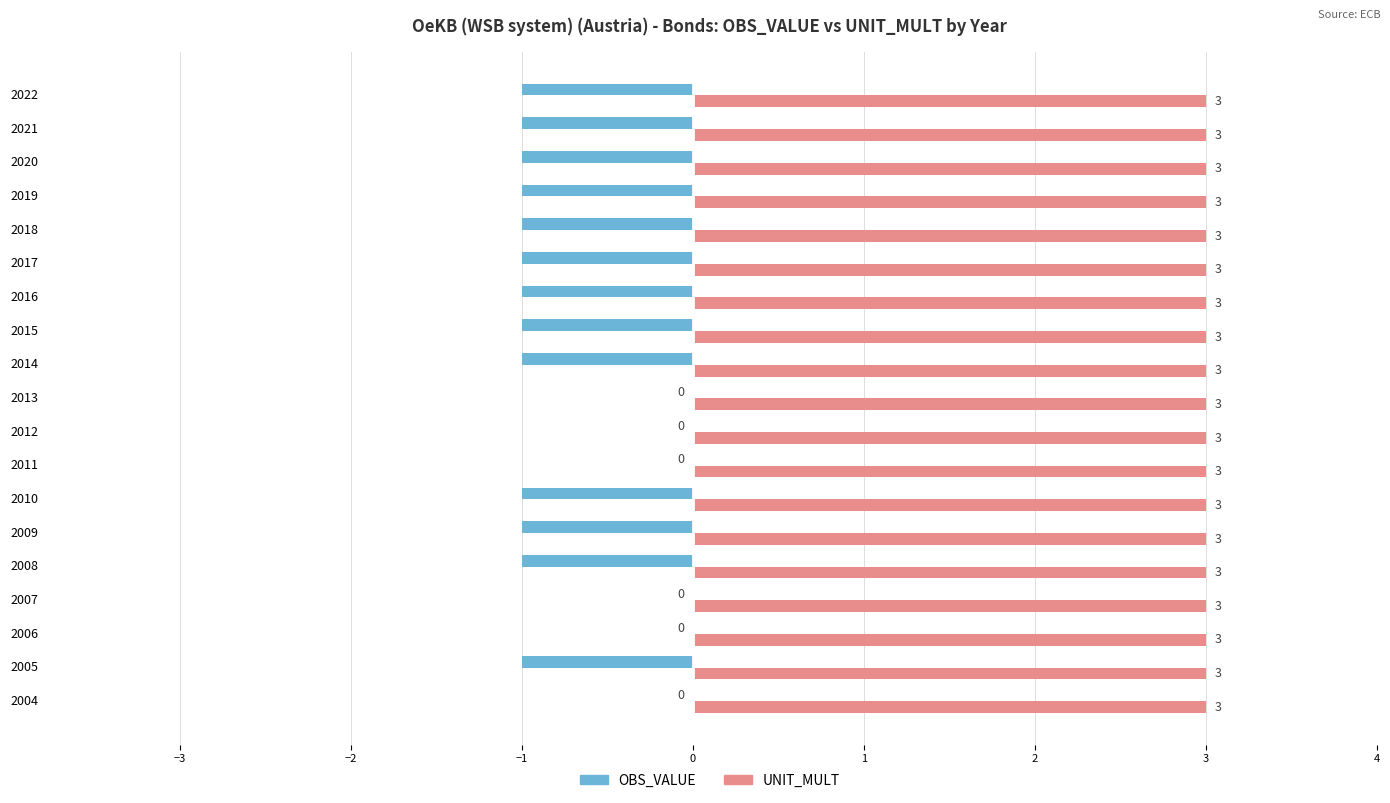

Between 2012 and 2017, which series saw the biggest shift?

OBS_VALUE